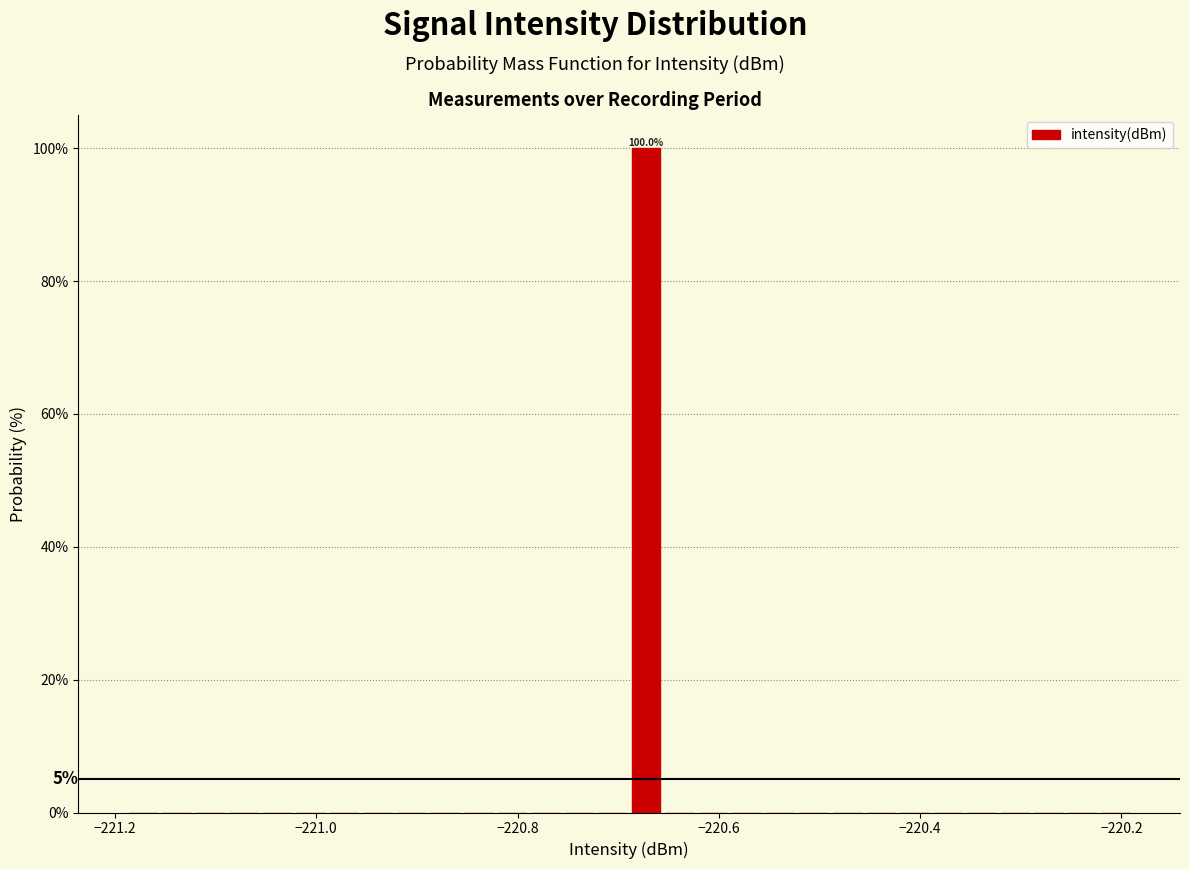

Read against the x-axis, roughly where is the centre of the tallest bar?

-220.68